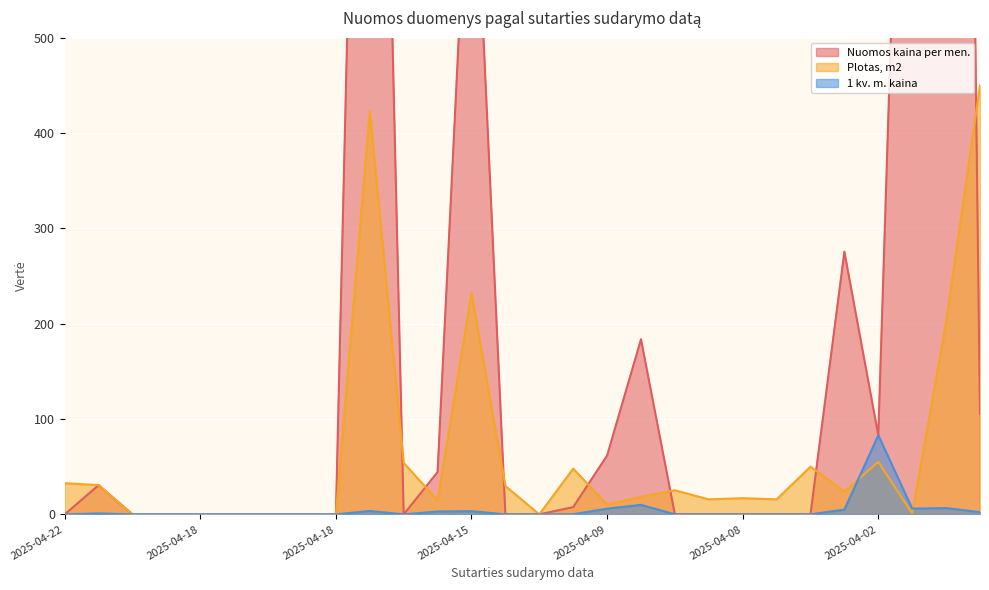

How many data points in Nuomos kaina per men. are above 0?

12